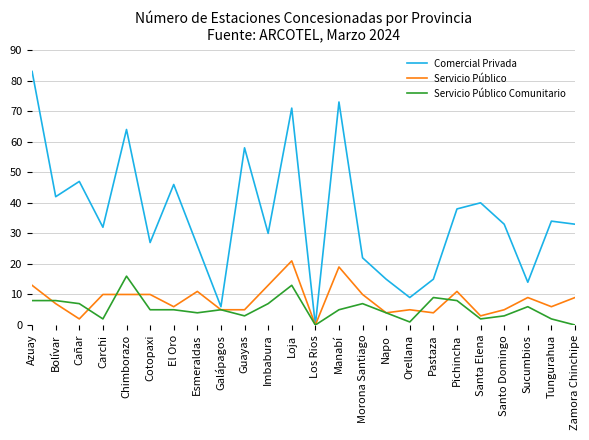

Which series has the largest total across all categories?

Comercial Privada